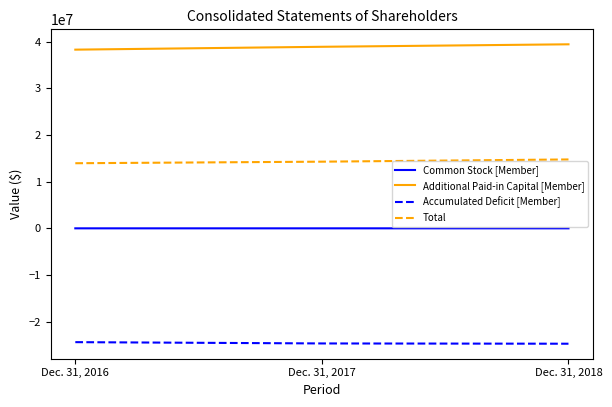

What is the difference between the Accumulated Deficit [Member] values at Dec. 31, 2016 and Dec. 31, 2018?

337080